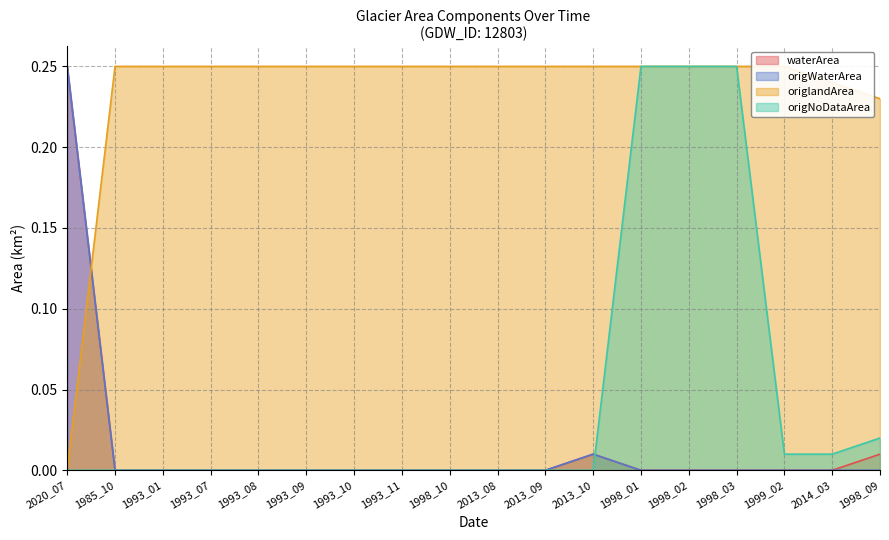

What position from the left is 1999_02?

16